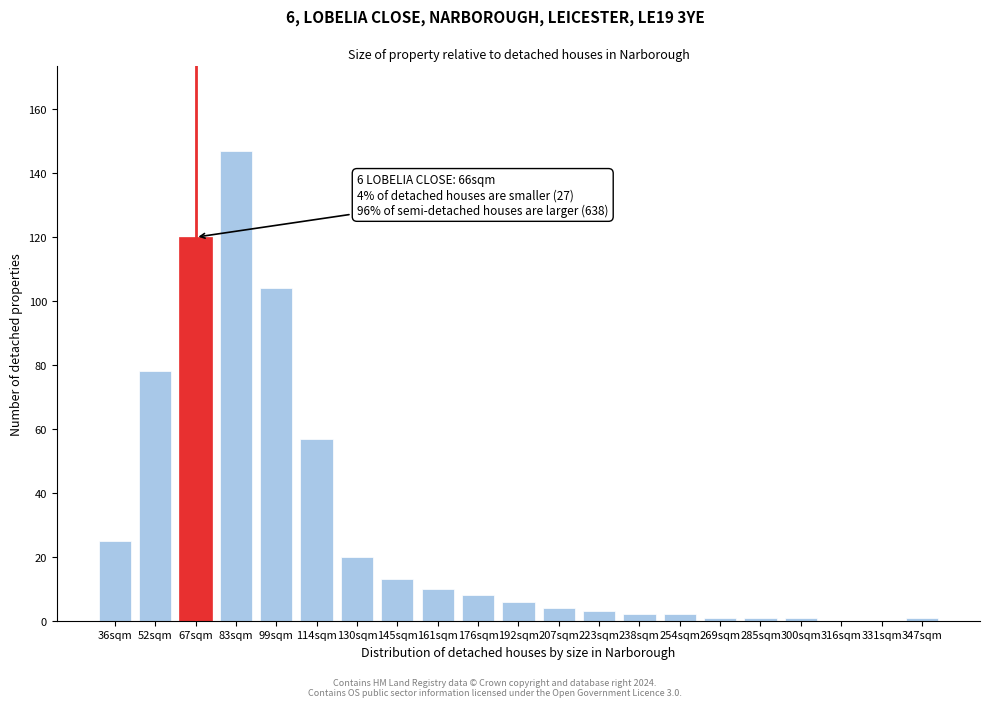

Reading left to right, extract all data points from this chart.

36sqm=25	52sqm=78	67sqm=120	83sqm=147	99sqm=104	114sqm=57	130sqm=20	145sqm=13	161sqm=10	176sqm=8	192sqm=6	207sqm=4	223sqm=3	238sqm=2	254sqm=2	269sqm=1	285sqm=1	300sqm=1	316sqm=0	331sqm=0	347sqm=1